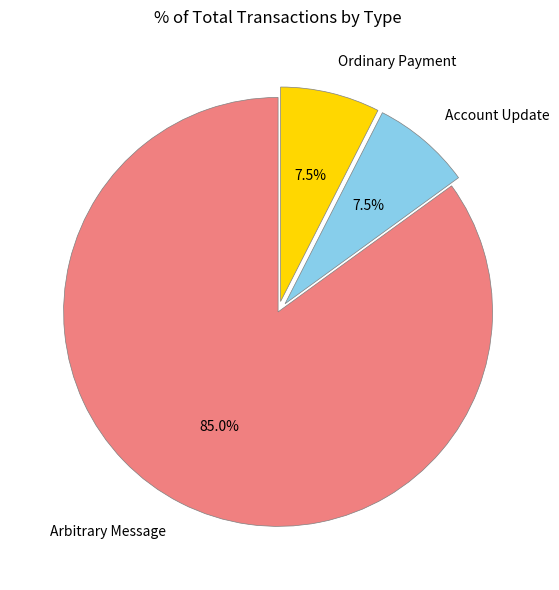

What percentage is NOT represented by Arbitrary Message?

15.0%